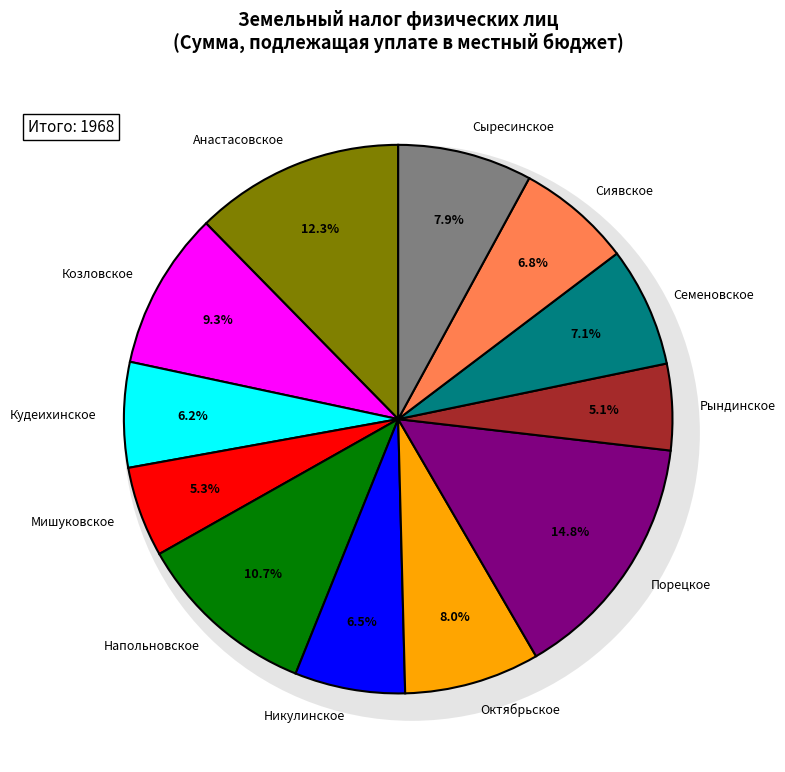

Is there a majority slice in this chart?

No